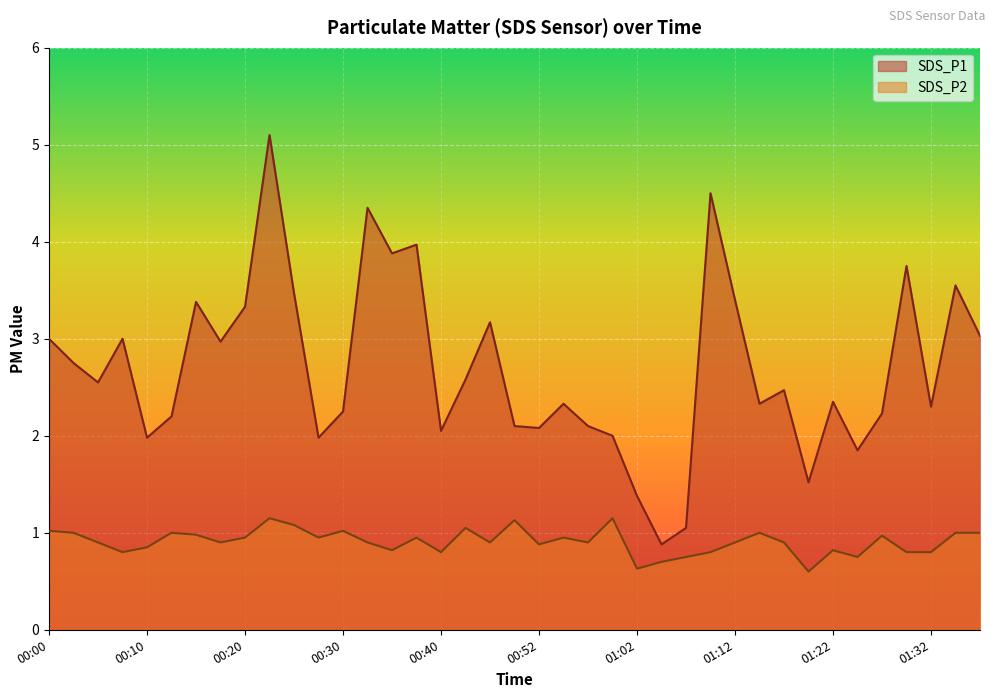

What is the average value of the SDS_P2 series?

0.9